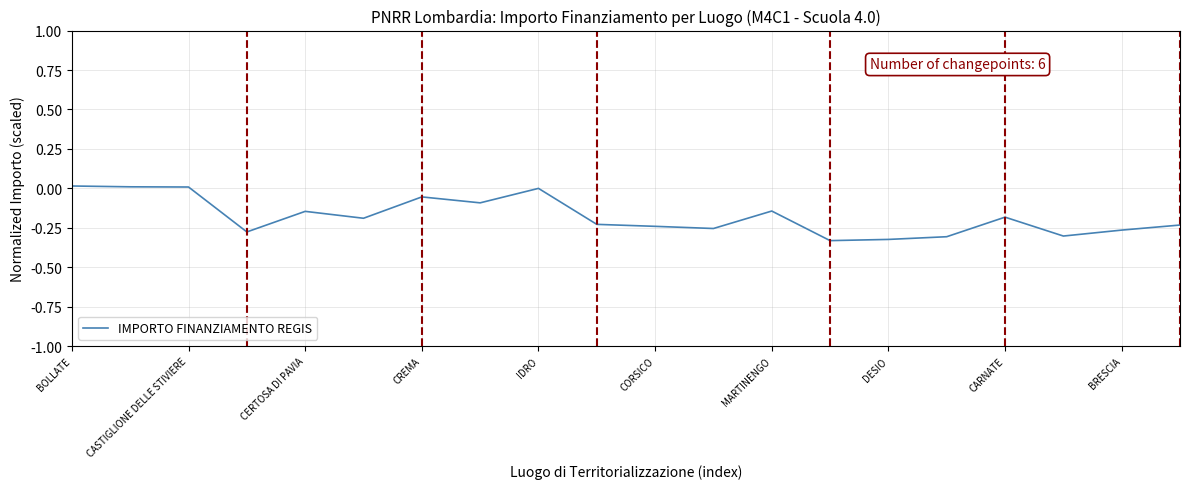

What is the difference between the maximum and minimum values?

0.3